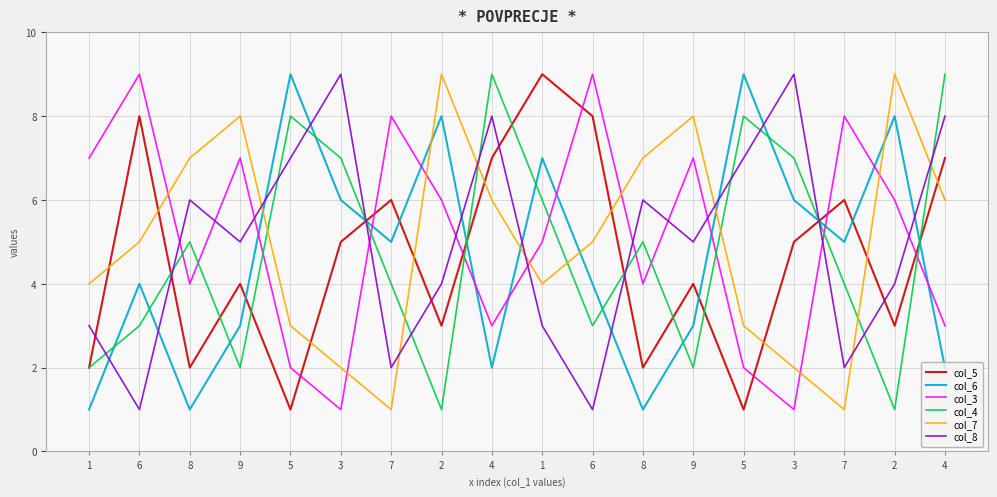

What is the sum of the col_5 values at 2 and 6?

11